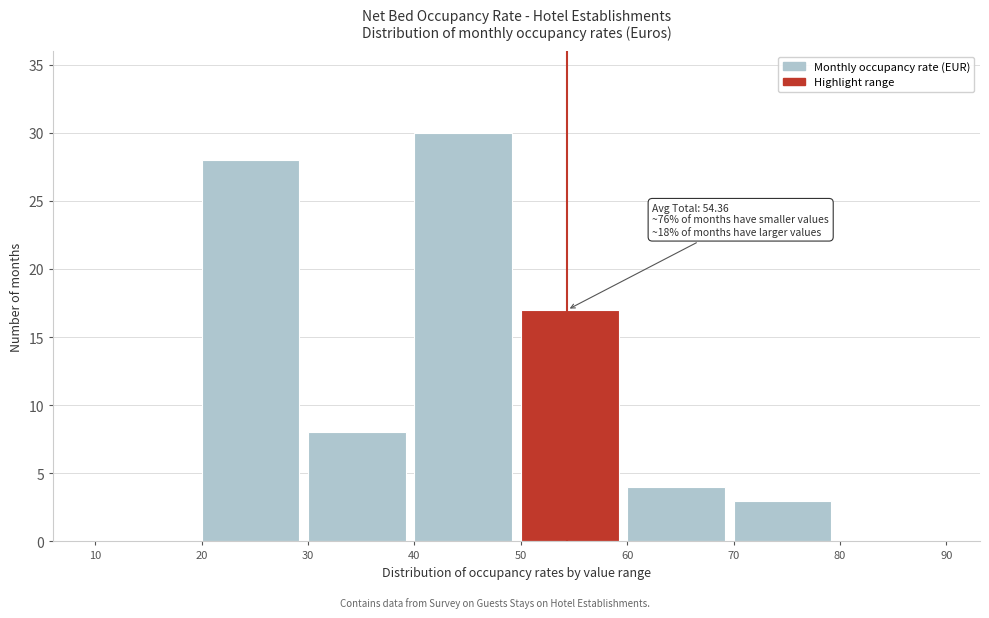

Over which range of the x-axis is the bar tallest?

40 to 50